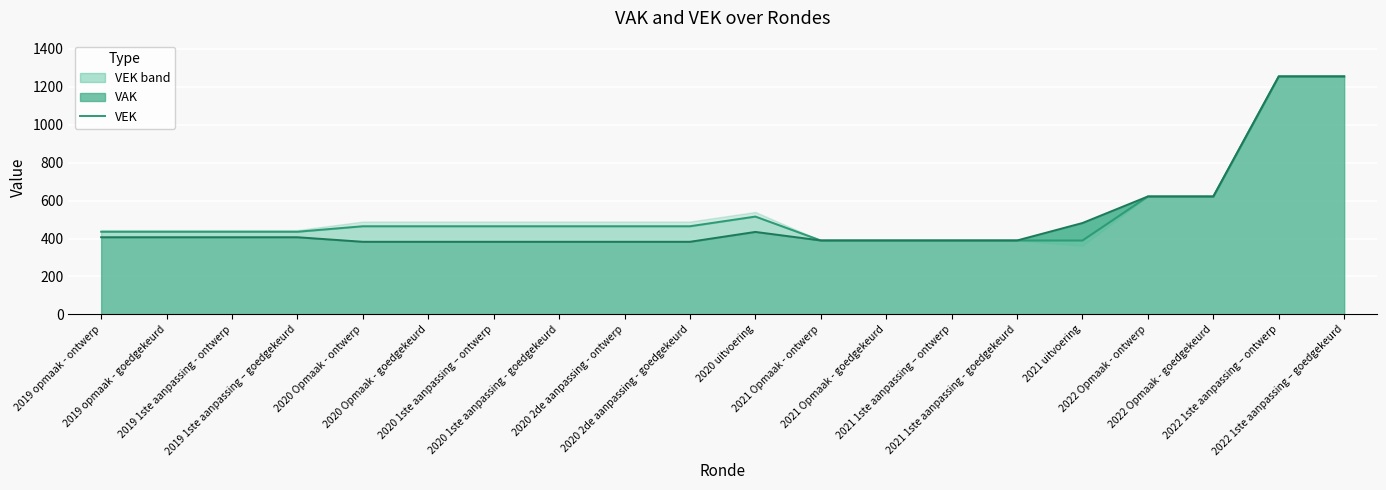

What is the label of the 1st point from the right?

2022 1ste aanpassing – goedgekeurd